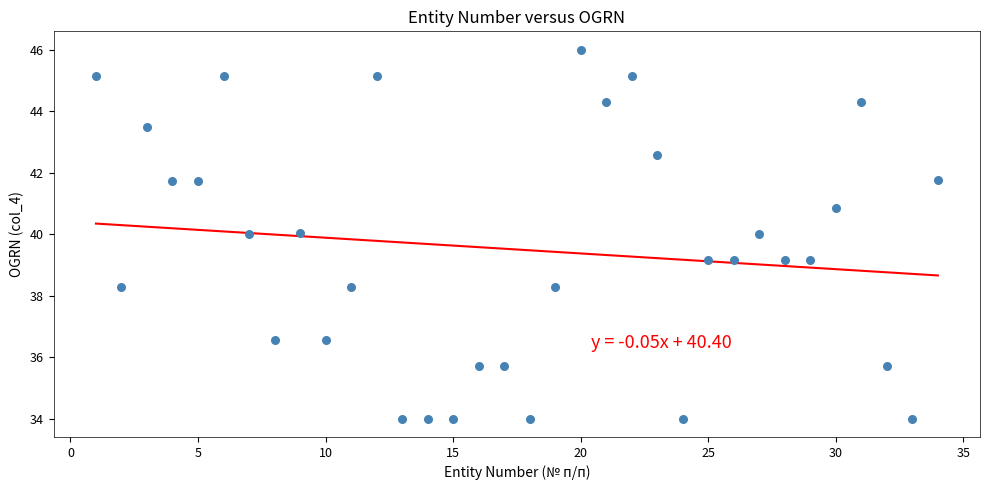

What is the range of X values (max minus min)?

33.0